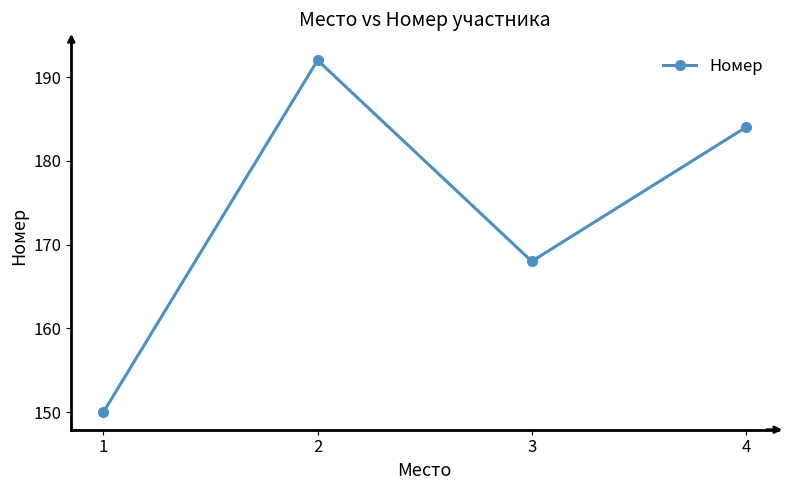

Reading right to left, extract all data points from this chart.

4=184	3=168	2=192	1=150